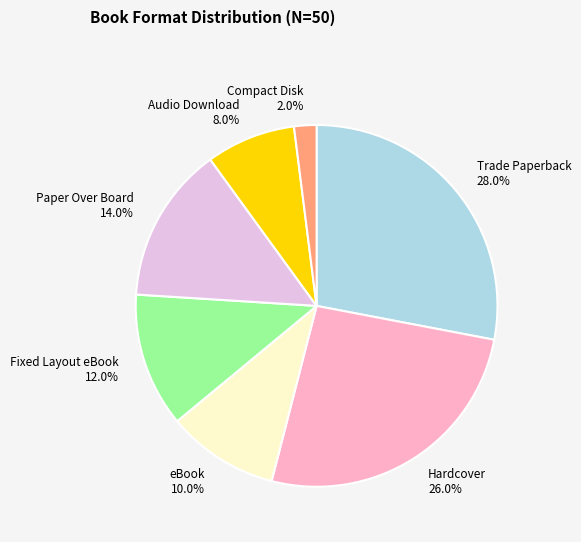

Rank the categories by value from lowest to highest.

Compact Disk, Audio Download, eBook, Fixed Layout eBook, Paper Over Board, Hardcover, Trade Paperback